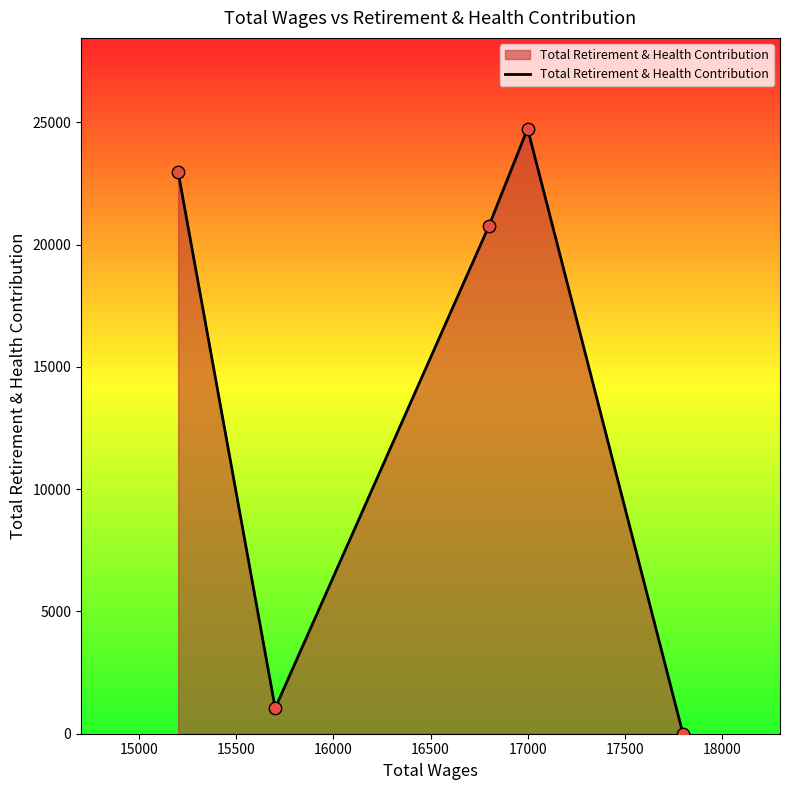

What is the difference between the maximum and minimum values?

24748